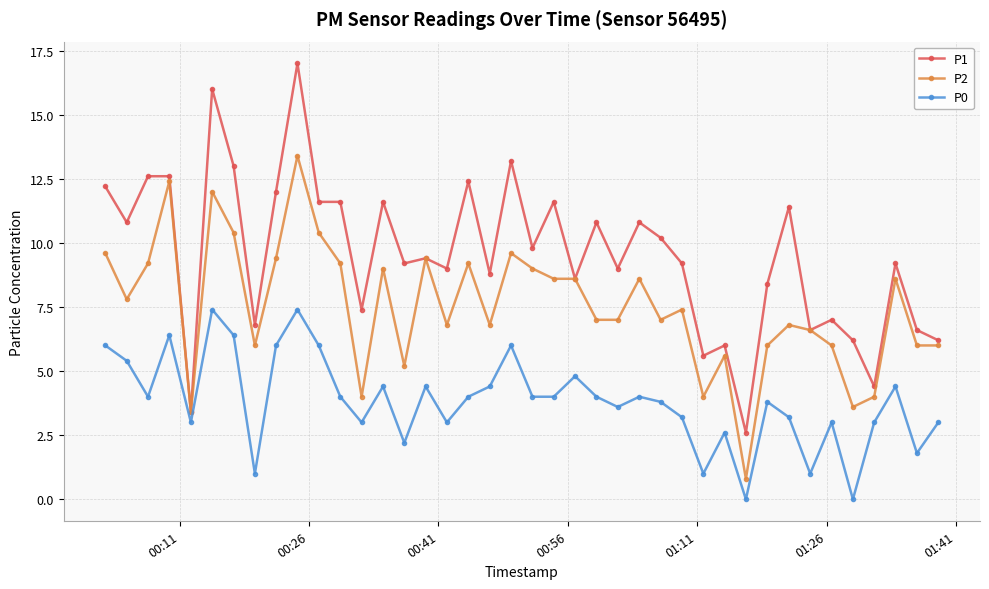

Reading left to right, transcribe all the data shown in this chart.

P1: 12.2	10.8	12.6	12.6	3.4	16.0	13.0	6.8	12.0	17.0	11.6	11.6	7.4	11.6	9.2	9.4	9.0	12.4	8.8	13.2	9.8	11.6	8.6	10.8	9.0	10.8	10.2	9.2	5.6	6.0	2.6	8.4	11.4	6.6	7.0	6.2	4.4	9.2	6.6	6.2
P2: 9.6	7.8	9.2	12.4	3.4	12.0	10.4	6.0	9.4	13.4	10.4	9.2	4.0	9.0	5.2	9.4	6.8	9.2	6.8	9.6	9.0	8.6	8.6	7.0	7.0	8.6	7.0	7.4	4.0	5.6	0.8	6.0	6.8	6.6	6.0	3.6	4.0	8.6	6.0	6.0
P0: 6.0	5.4	4.0	6.4	3.0	7.4	6.4	1.0	6.0	7.4	6.0	4.0	3.0	4.4	2.2	4.4	3.0	4.0	4.4	6.0	4.0	4.0	4.8	4.0	3.6	4.0	3.8	3.2	1.0	2.6	0.0	3.8	3.2	1.0	3.0	0.0	3.0	4.4	1.8	3.0